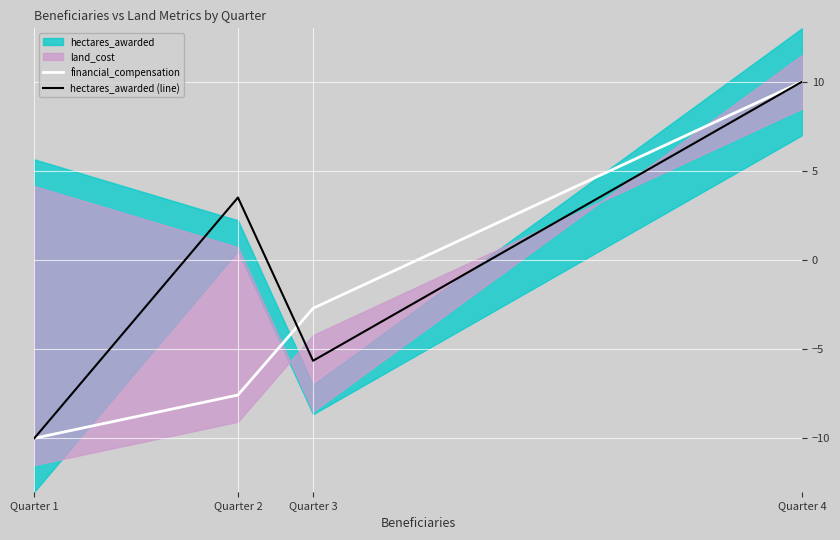

What is the total value across all series at Quarter 3?

-8.4